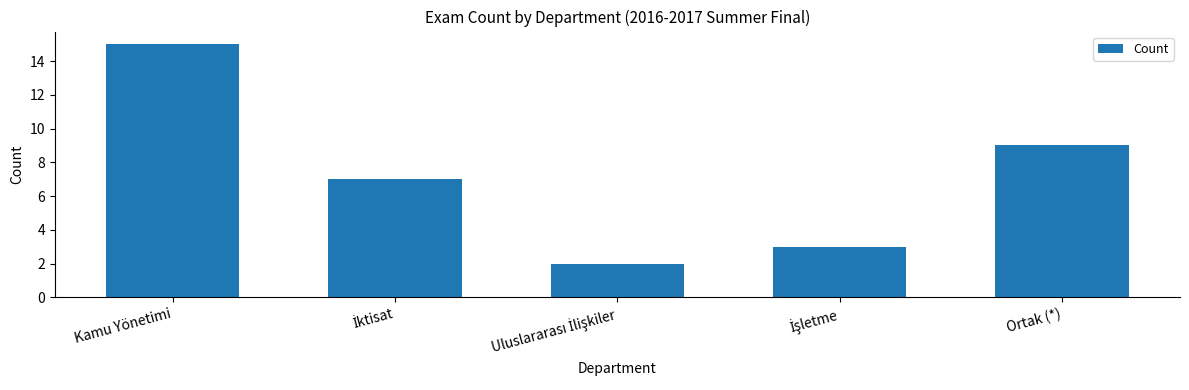

Where does the data first go above 7?

Kamu Yönetimi